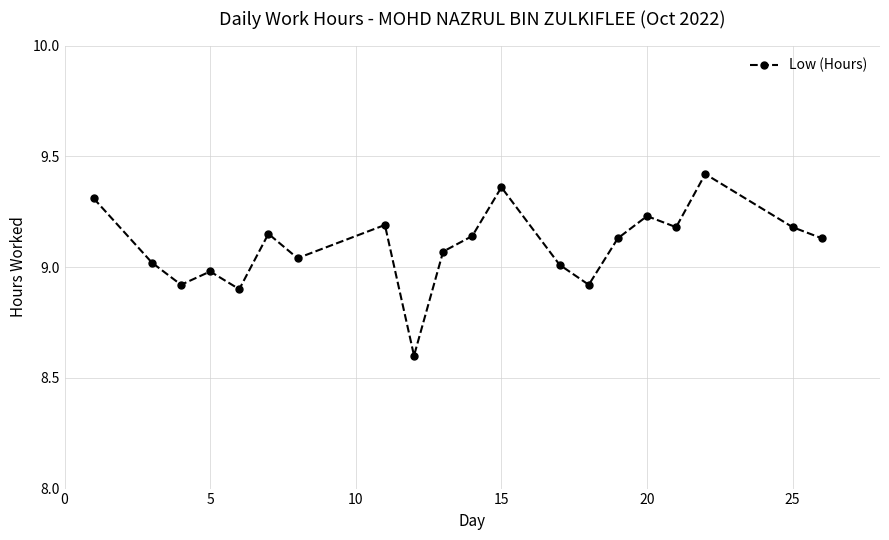

How many interior local peaks (higher than both neighbors) does the data have?

6